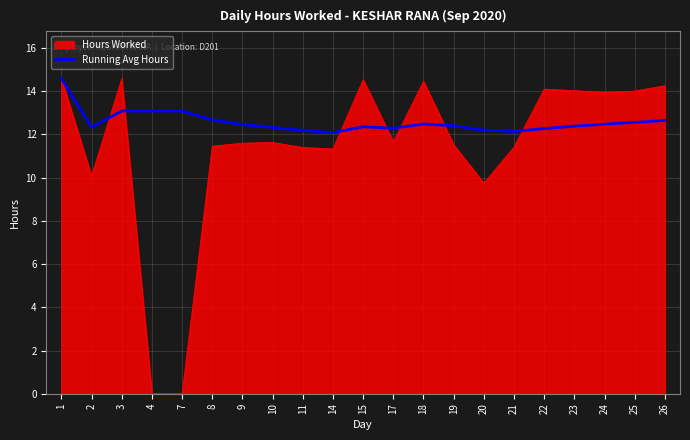

How many lines are shown in the chart?

2